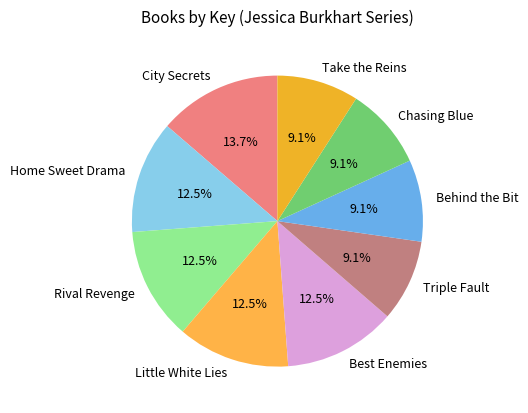

How many segments does this pie chart have?

9